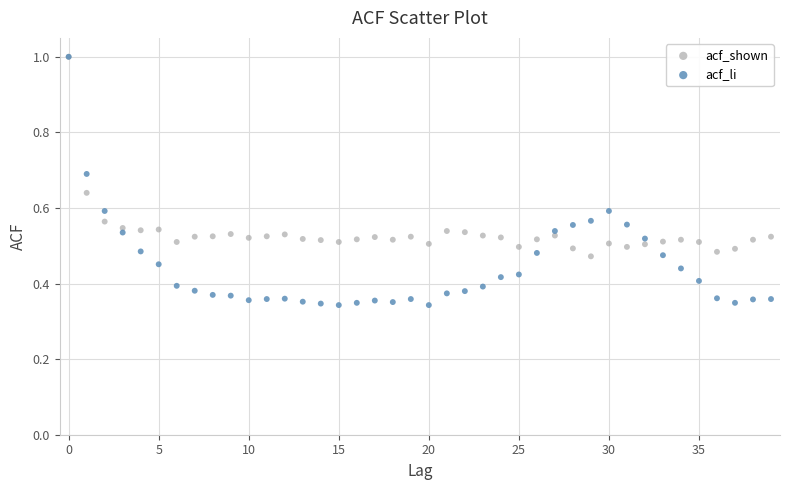

Which series contains the lowest Y value?

acf_li